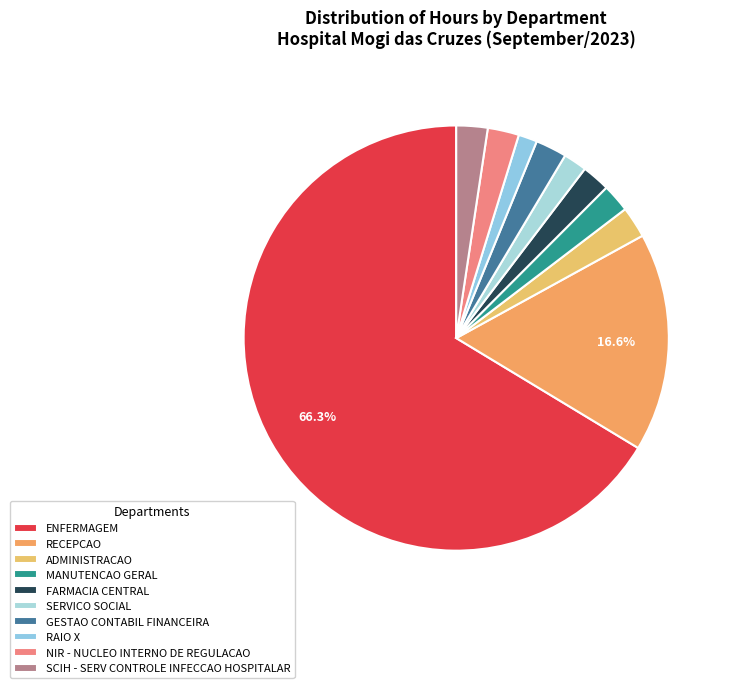

How many segments does this pie chart have?

10